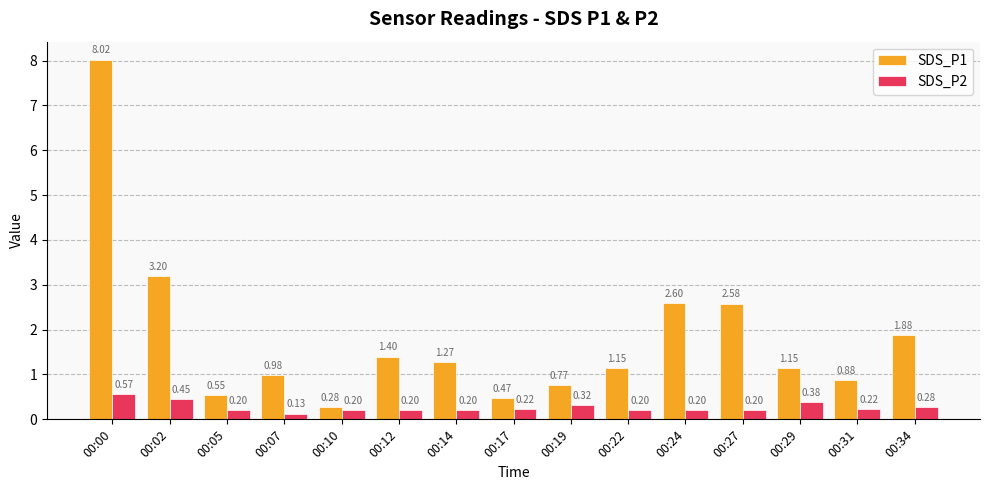

Which category has the highest value in the SDS_P2 series?

00:00